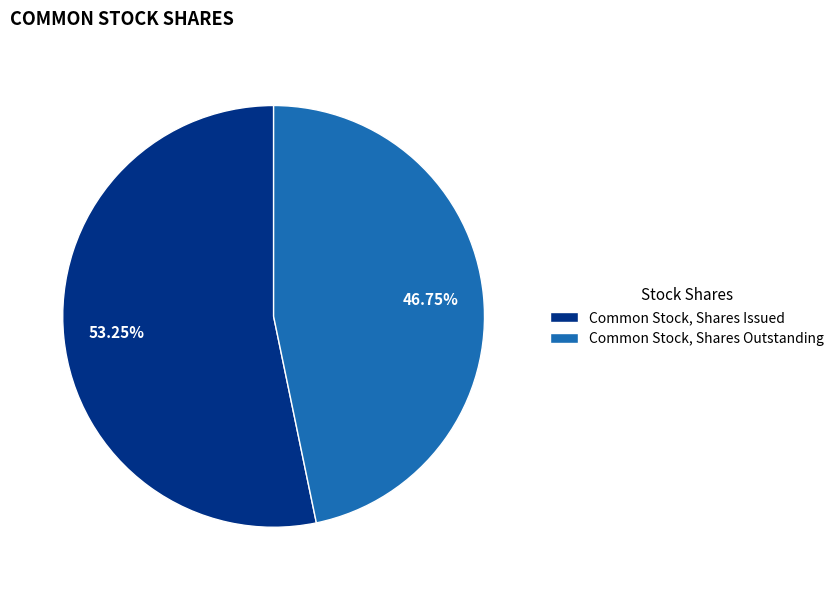

Is there any slice that represents more than half of the pie?

Yes